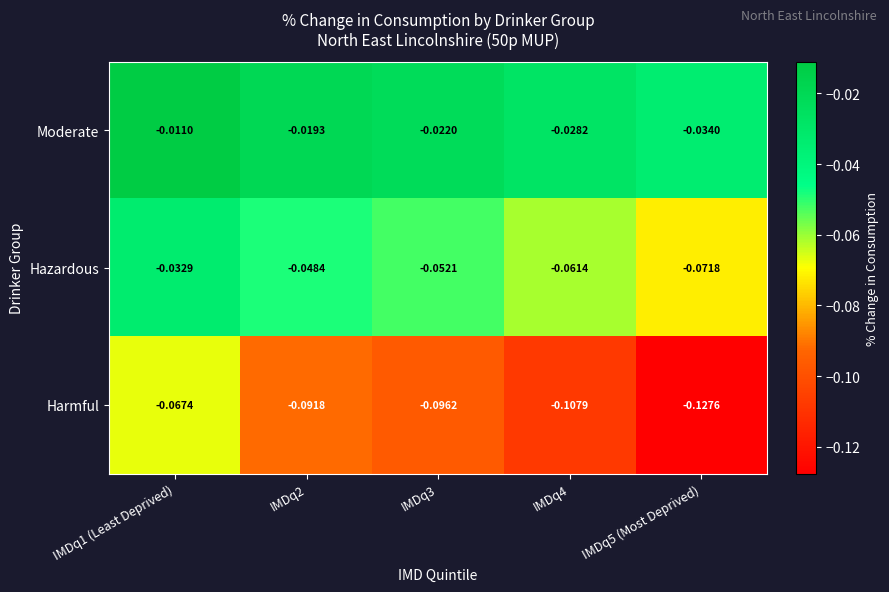

Is the value of Harmful at IMDq1 (Least Deprived) greater than the value of Hazardous at IMDq4?

No